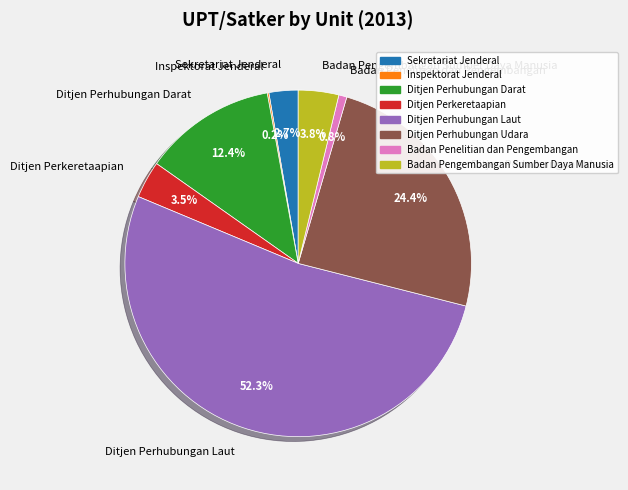

Is there a majority slice in this chart?

Yes